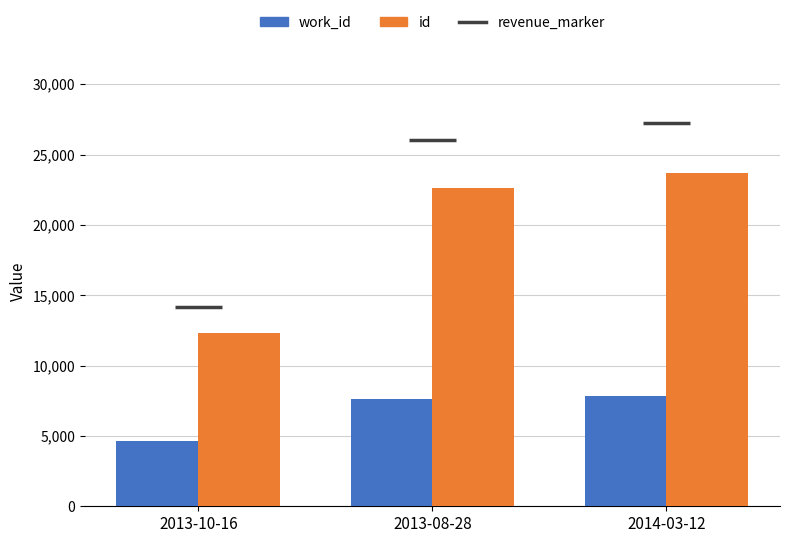

True or false: work_id has a value of 4669 at 2013-10-16.

True